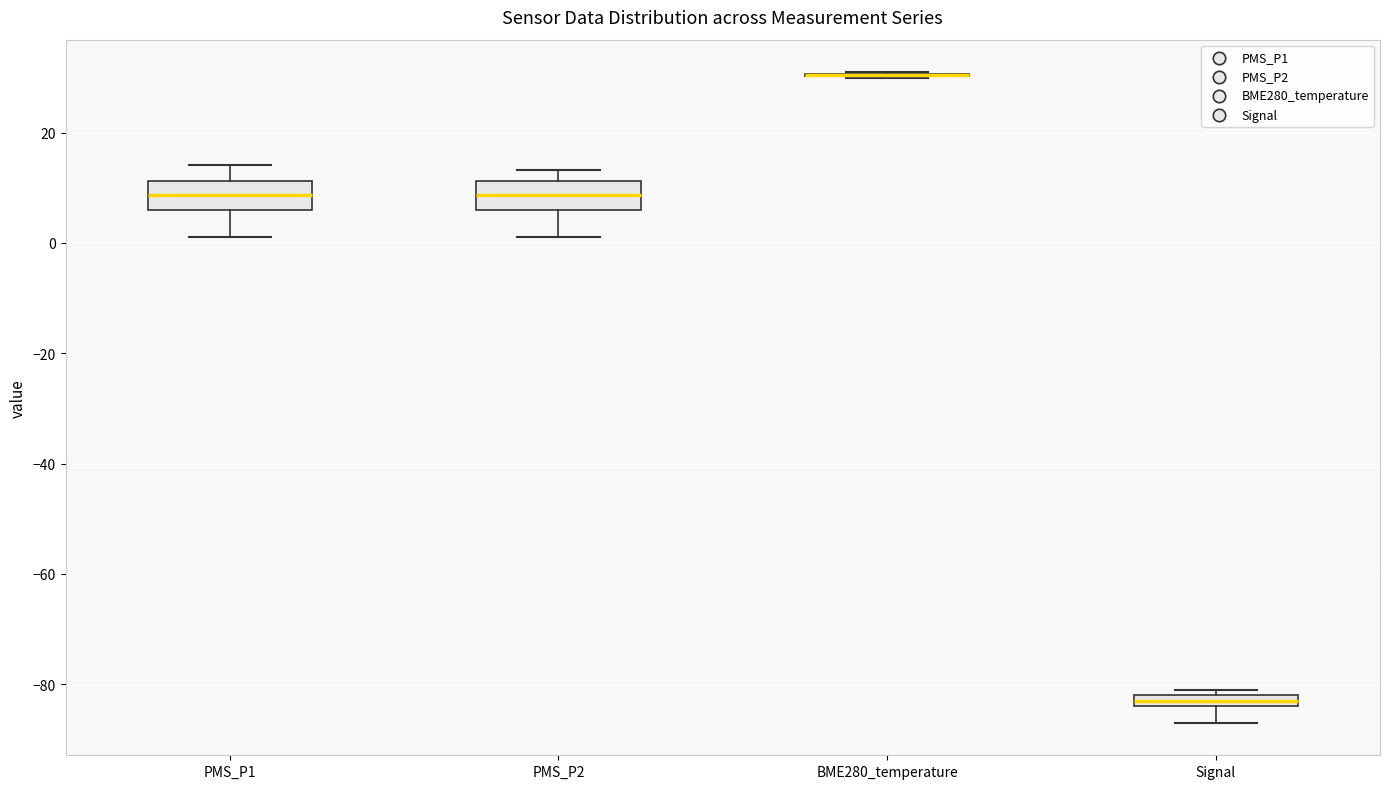

Where does the lower whisker of the box for Signal end on the y-axis? The values are not printed on the chart, so give them approximately, as read against the axis.

-86